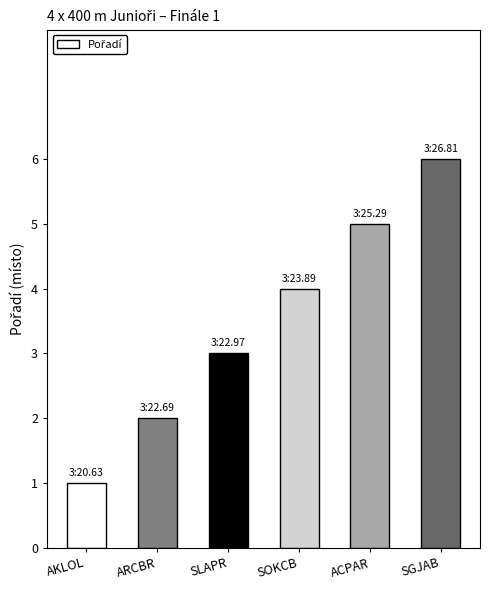

What is the difference between the maximum and minimum values?

5